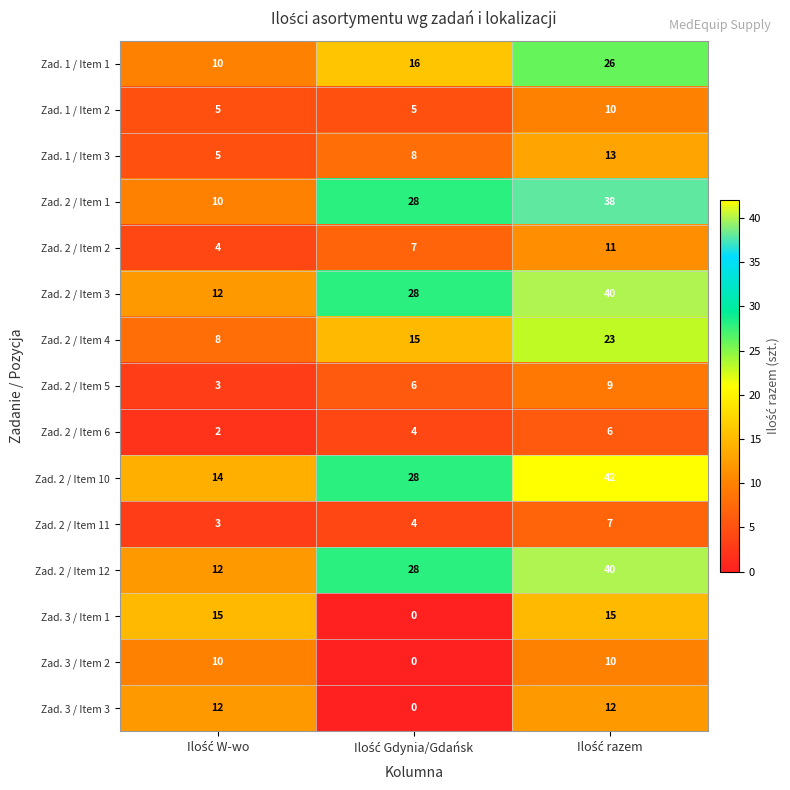

What is the average value of the Zad. 2 / Item 5 series?

6